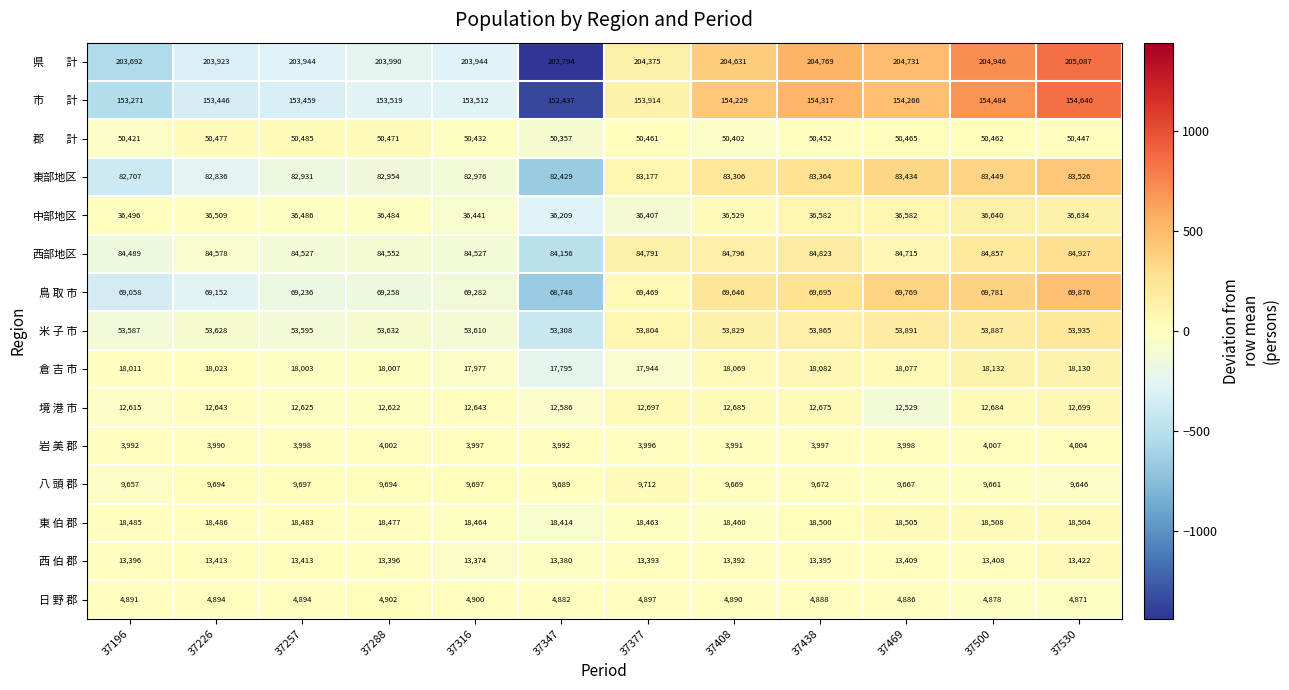

At which label does 東部地区 reach its minimum?

37347